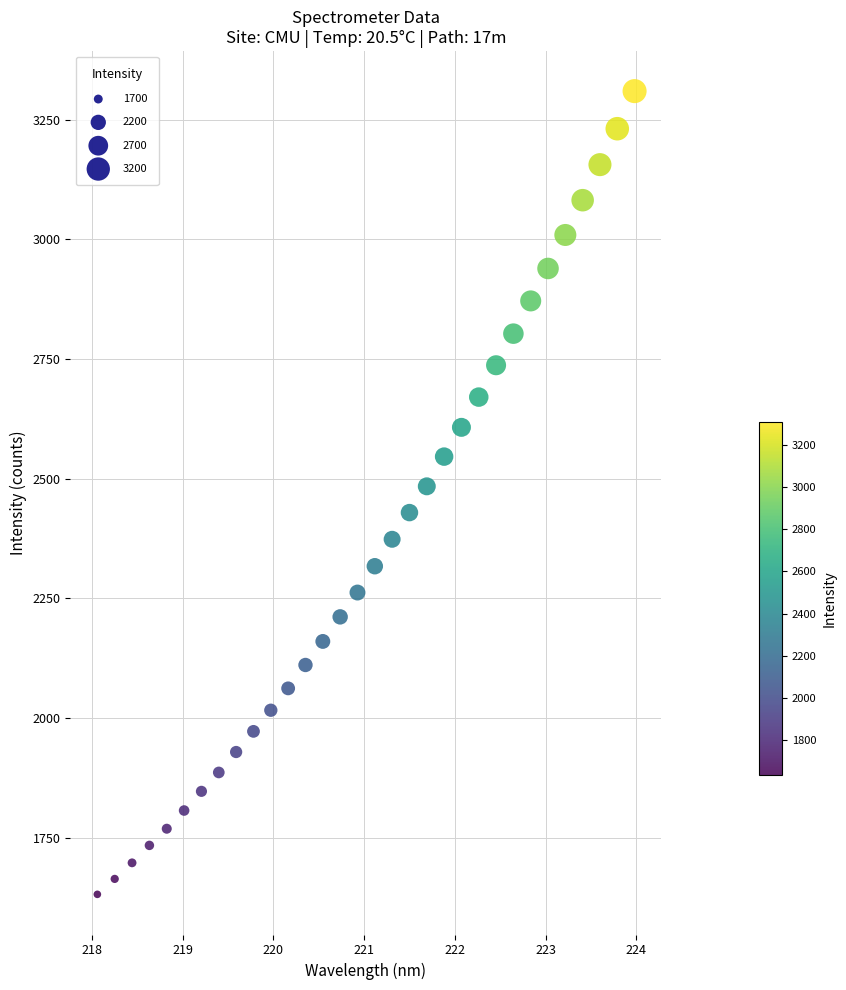

What is the range of Y values (max minus min)?

1678.5